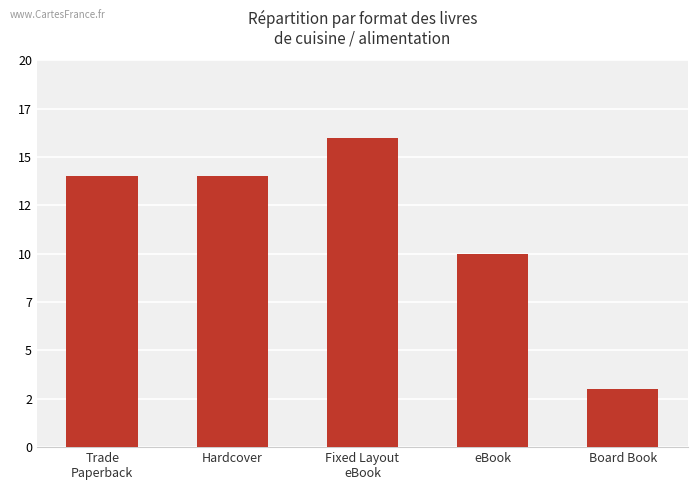

Approximately how many times larger is the value at Fixed Layout
eBook compared to Board Book?

5.3